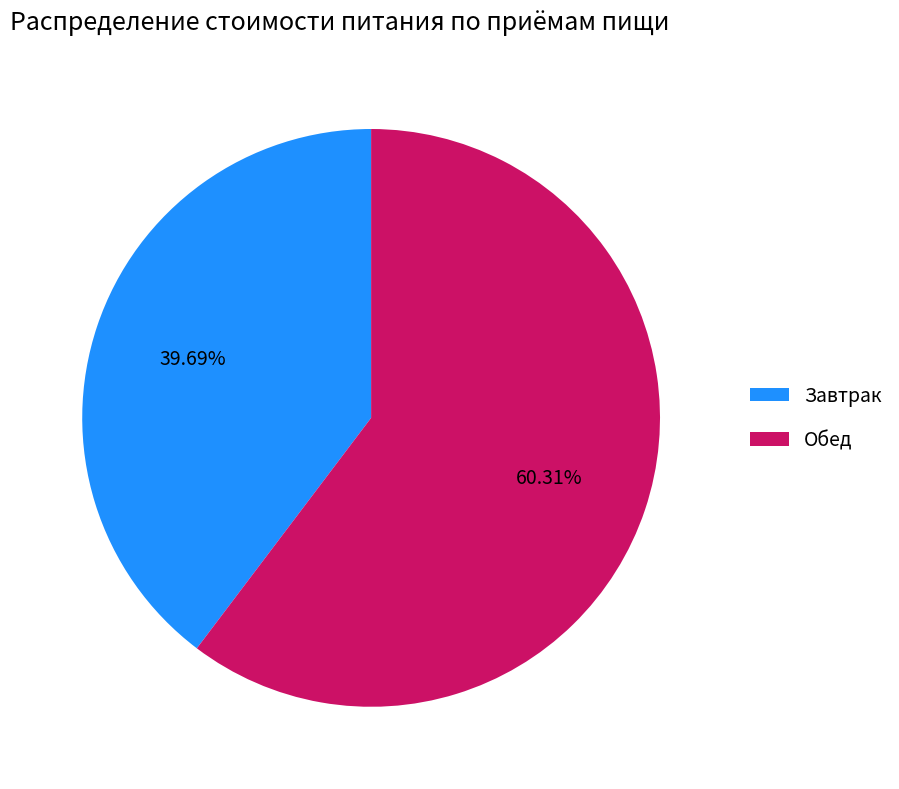

Which slice represents more than half of the pie?

Обед